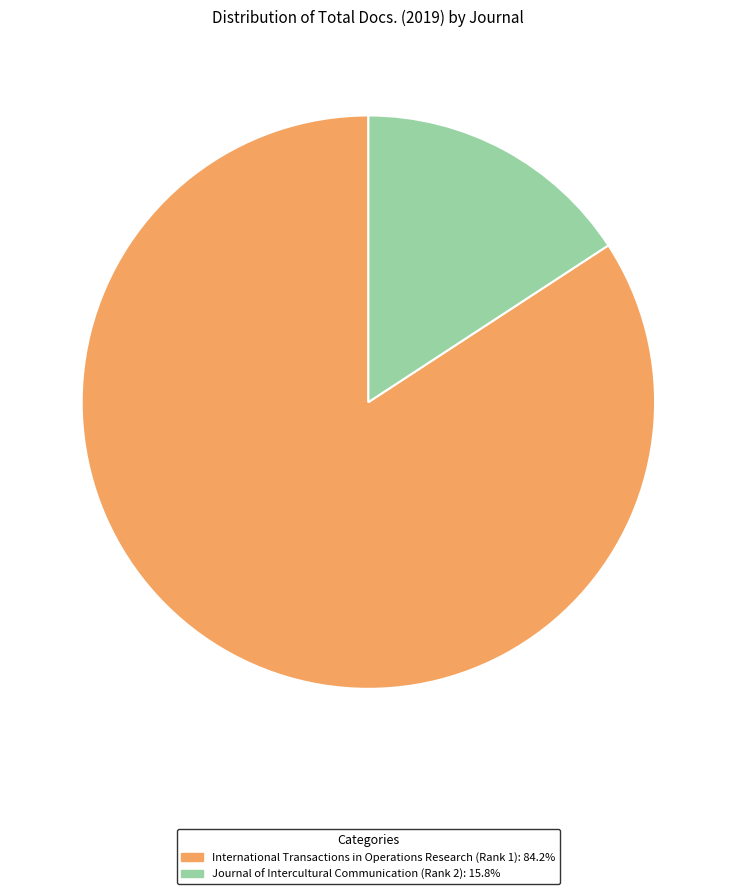

Rank the categories by value from lowest to highest.

Journal of Intercultural Communication (Rank 2), International Transactions in Operations Research (Rank 1)